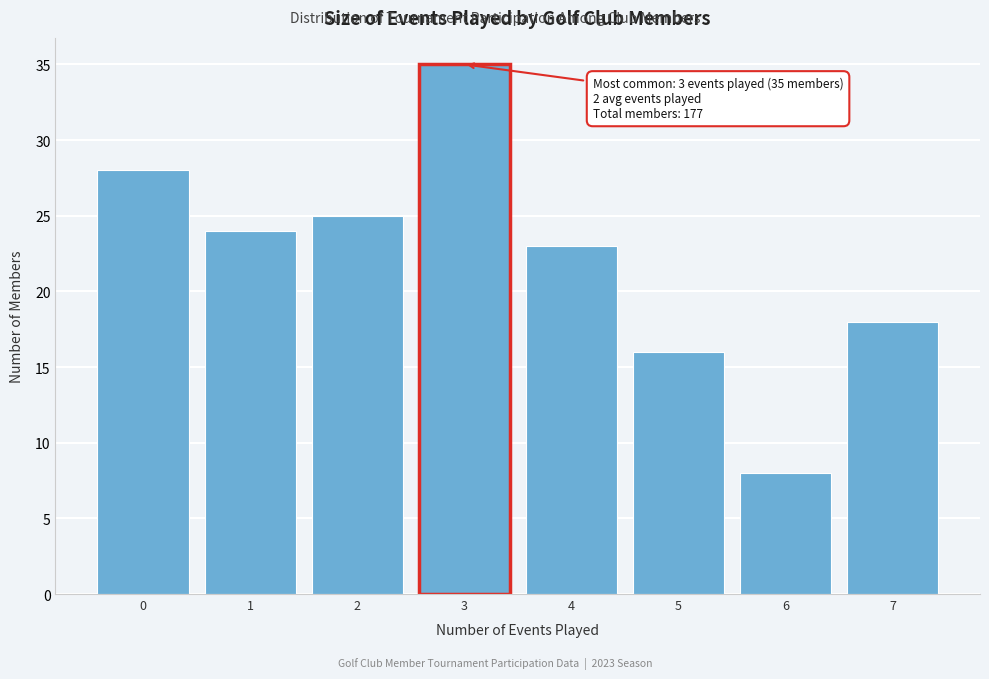

Reading right to left, list all the values displayed in this chart.

7=18	6=8	5=16	4=23	3=35	2=25	1=24	0=28